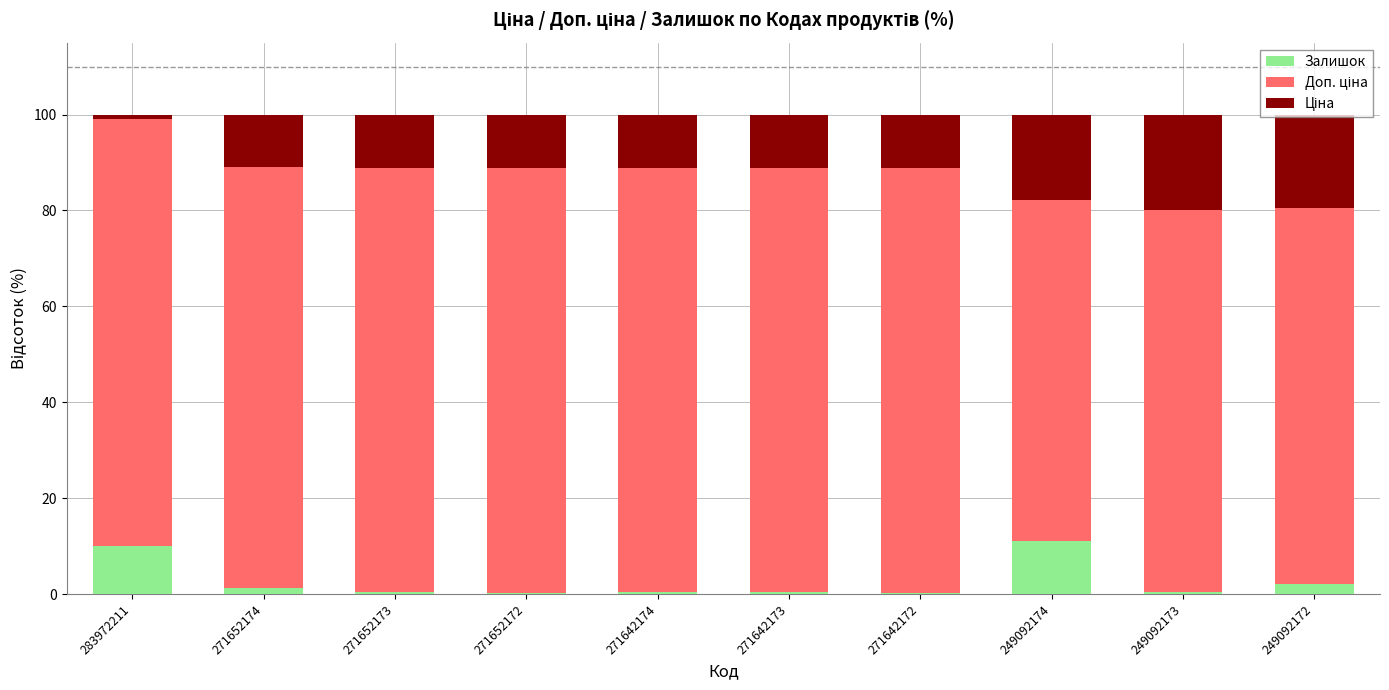

Is it true that Залишок equals 0.5 at 249092173?

True